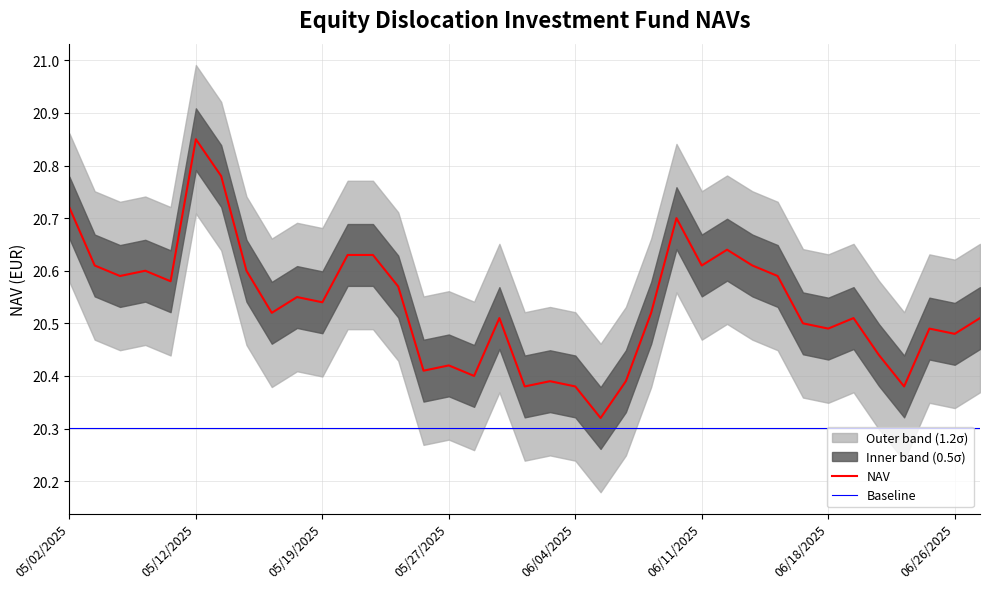

At which label does NAV reach its peak?

05/12/2025